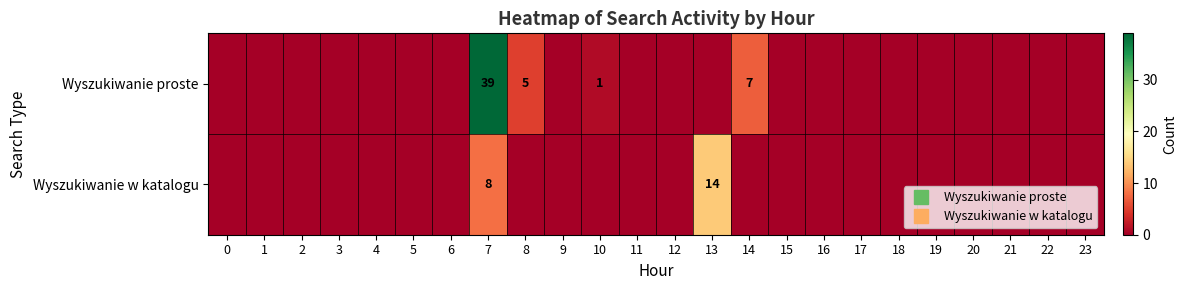

The value of Wyszukiwanie proste at 5 is 0. True or false?

True